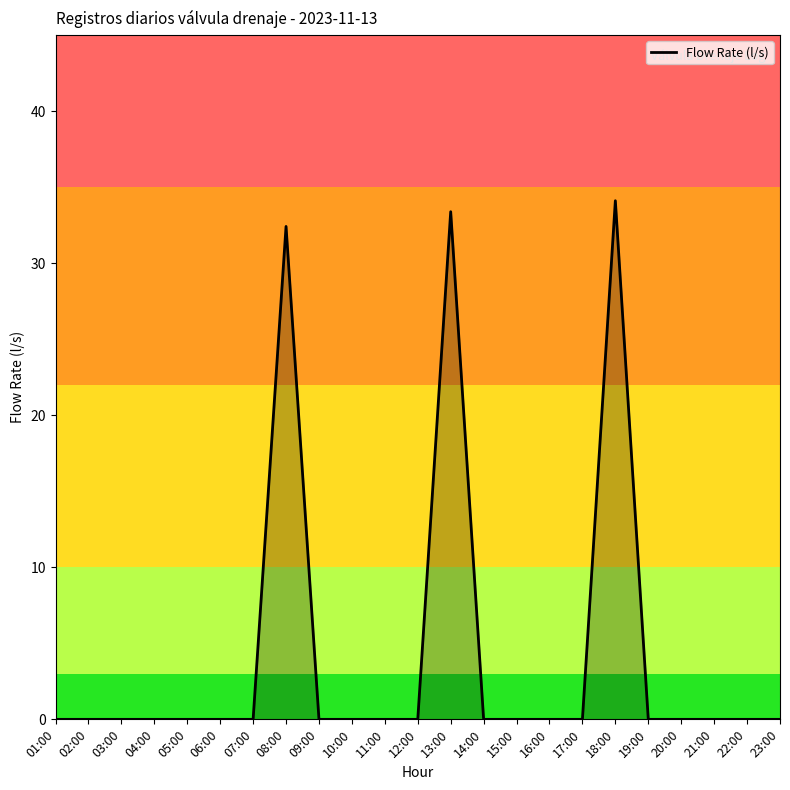

The chart shows a value of 13.9 at 22:00. True or false?

False